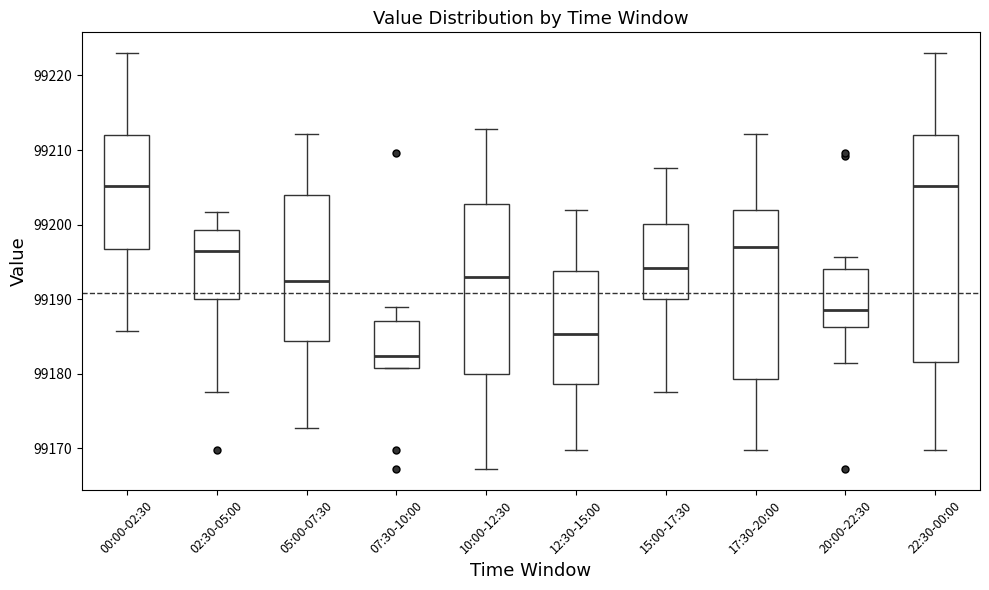

Reading left to right, transcribe this box plot: for each box, give where its median line is, the range the box spans, and where its two whiskers end, as read against the y-axis. The values are not printed on the chart, so give them approximately, as read against the axis.

00:00-02:30: median 99205, box 99197 to 99212, whiskers 99186 to 99223
02:30-05:00: median 99197, box 99190 to 99199, whiskers 99178 to 99202
05:00-07:30: median 99192, box 99184 to 99204, whiskers 99173 to 99212
07:30-10:00: median 99182, box 99181 to 99187, whiskers 99181 to 99189
10:00-12:30: median 99193, box 99180 to 99203, whiskers 99167 to 99213
12:30-15:00: median 99185, box 99179 to 99194, whiskers 99170 to 99202
15:00-17:30: median 99194, box 99190 to 99200, whiskers 99178 to 99208
17:30-20:00: median 99197, box 99179 to 99202, whiskers 99170 to 99212
20:00-22:30: median 99189, box 99186 to 99194, whiskers 99181 to 99196
22:30-00:00: median 99205, box 99182 to 99212, whiskers 99170 to 99223